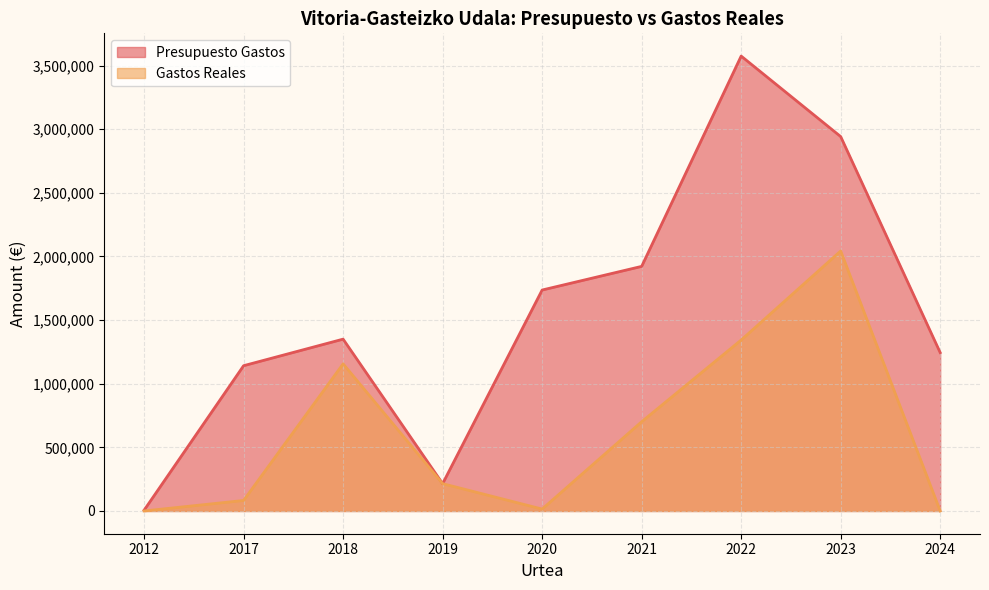

Rank the series by their maximum value, from lowest to highest.

Gastos Reales, Presupuesto Gastos